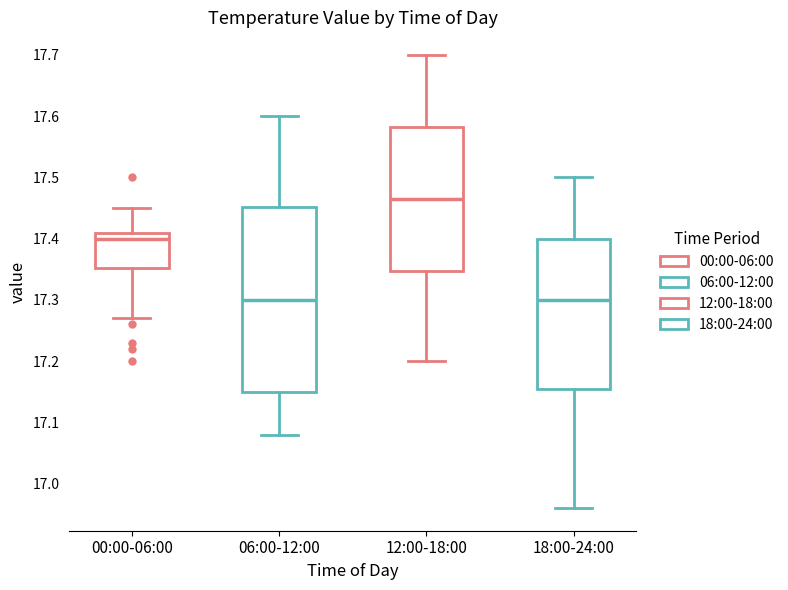

Reading left to right, read every box against the y-axis: the position of its median line, the range the box covers, and the ends of its whiskers. The values are not printed on the chart, so give them approximately, as read against the axis.

00:00-06:00: median 17.40, box 17.35 to 17.41, whiskers 17.27 to 17.45
06:00-12:00: median 17.30, box 17.15 to 17.45, whiskers 17.08 to 17.60
12:00-18:00: median 17.47, box 17.35 to 17.58, whiskers 17.20 to 17.70
18:00-24:00: median 17.30, box 17.16 to 17.40, whiskers 16.96 to 17.50